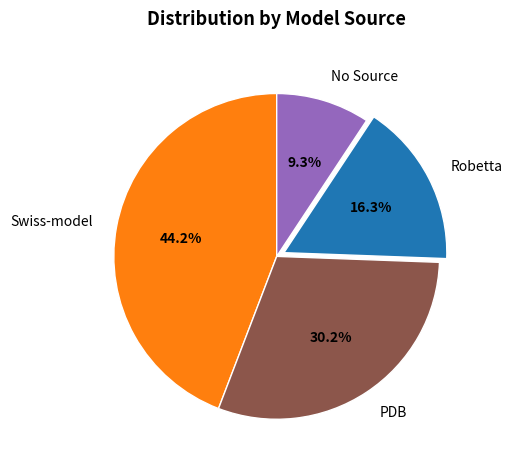

How much of the chart is everything except Swiss-model?

55.8%